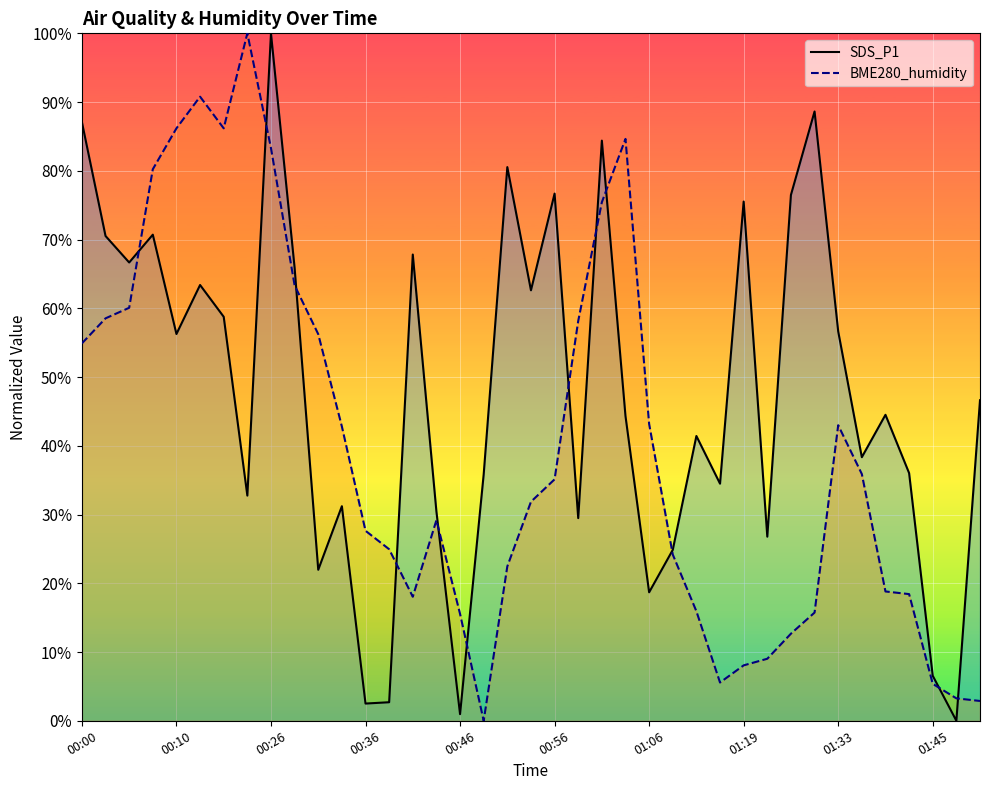

What is the average value of the BME280_humidity series?

39.7